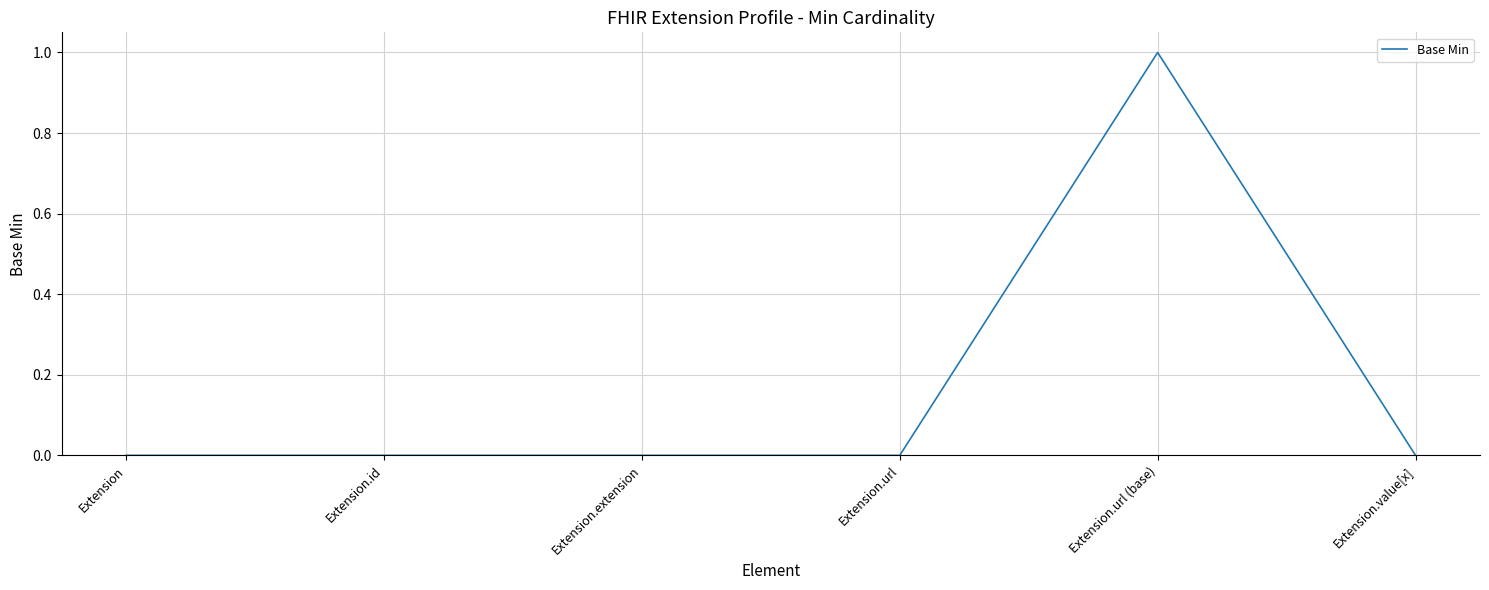

At which category does the chart reach its peak across all series?

Extension.url (base)